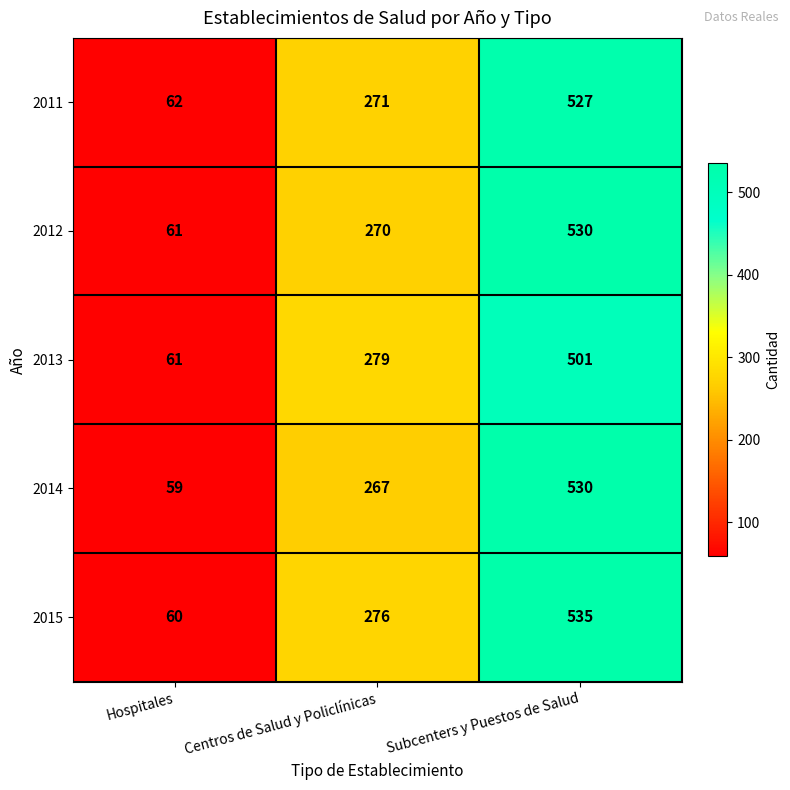

What is the lowest value of the 2014 series?

59